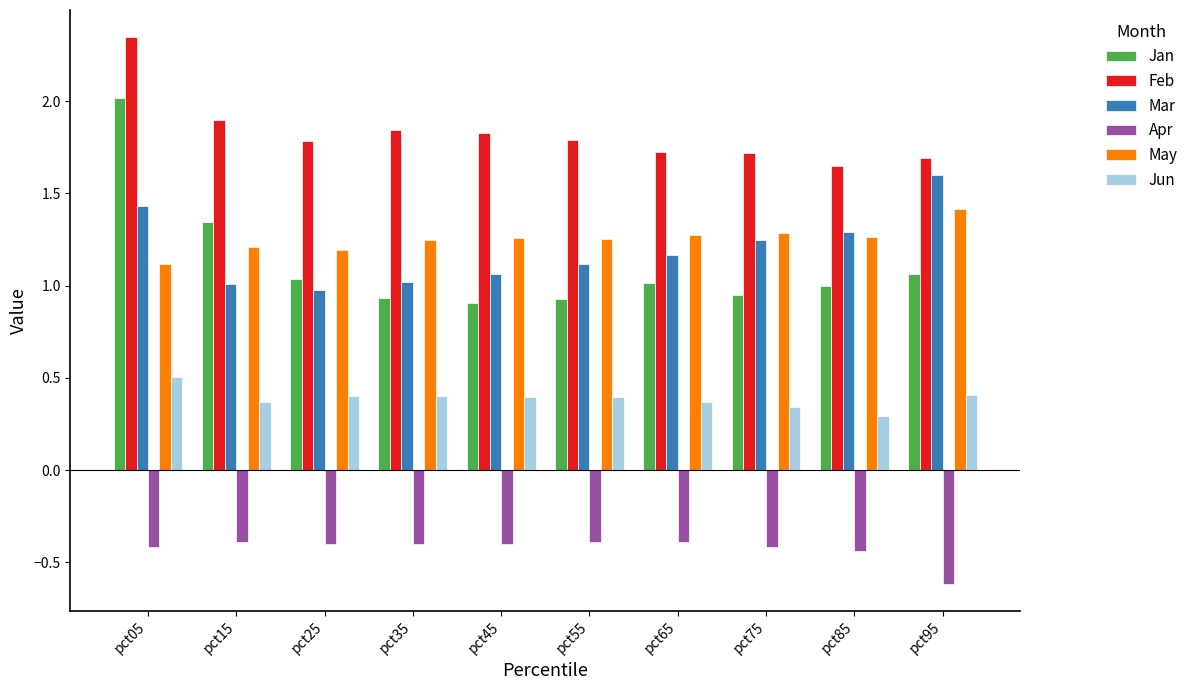

True or false: May has a value of 1.8 at pct25.

False